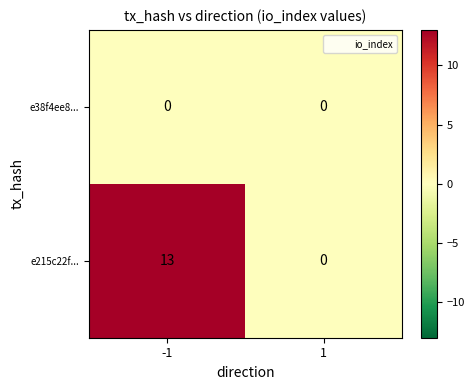

Which series has the largest range (max minus min)?

e215c22f...